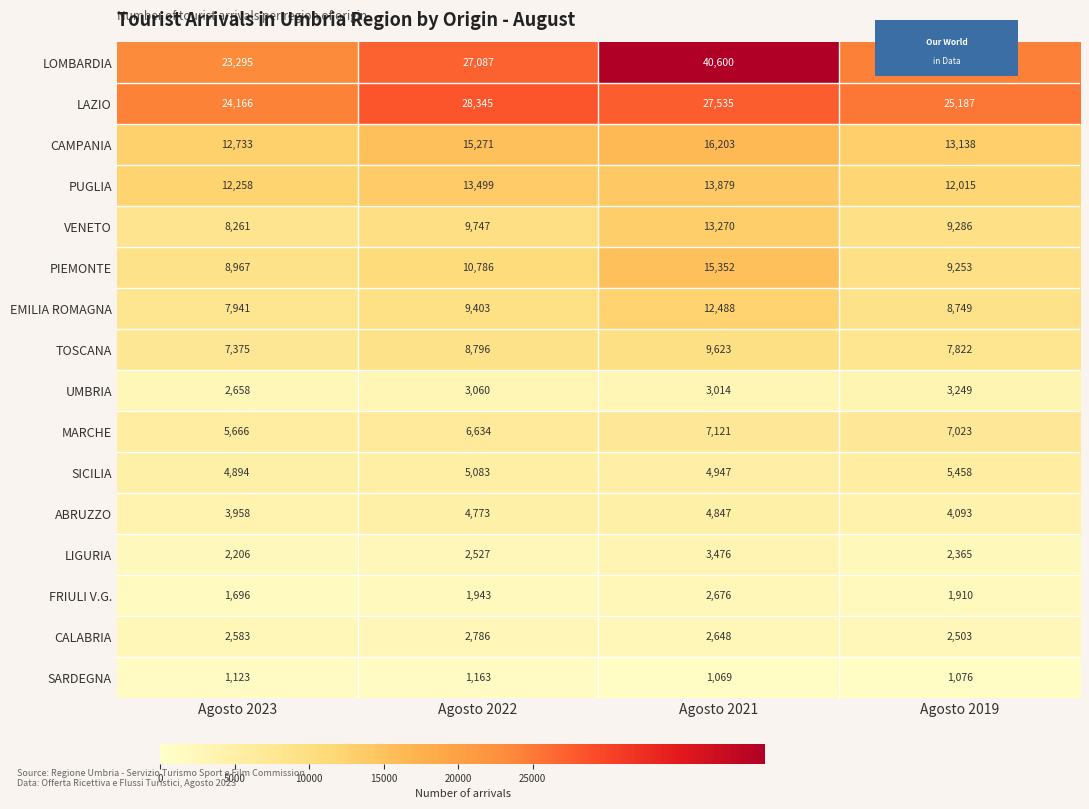

What is the average value of the CALABRIA series?

2630